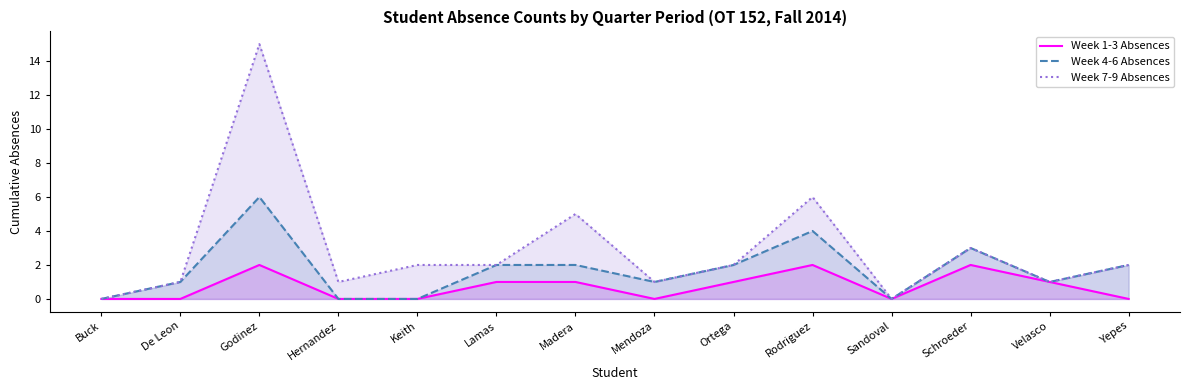

What are all the series names shown in the legend?

Week 1-3 Absences, Week 4-6 Absences, Week 7-9 Absences